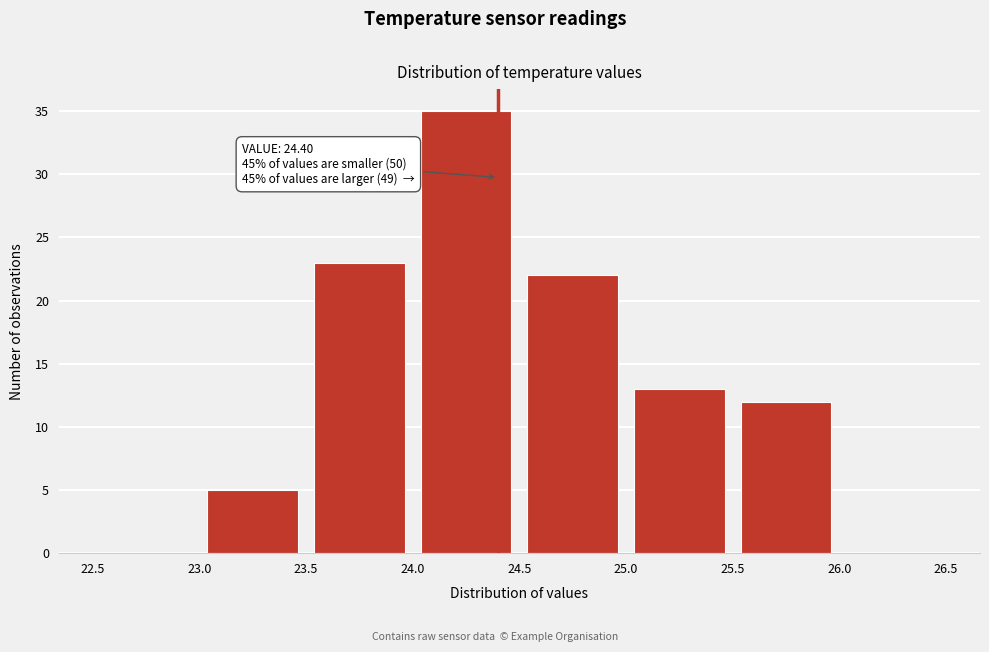

Over which range of the x-axis is the bar tallest?

24.0 to 24.5